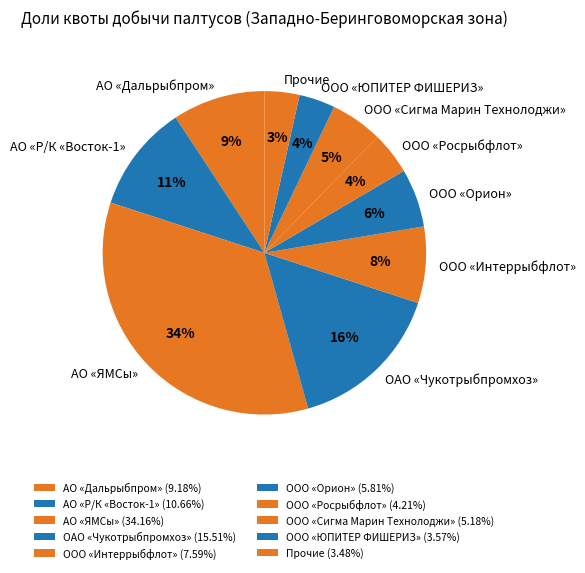

To the nearest percent, what portion does ОАО «Чукотрыбпромхоз» represent?

16%